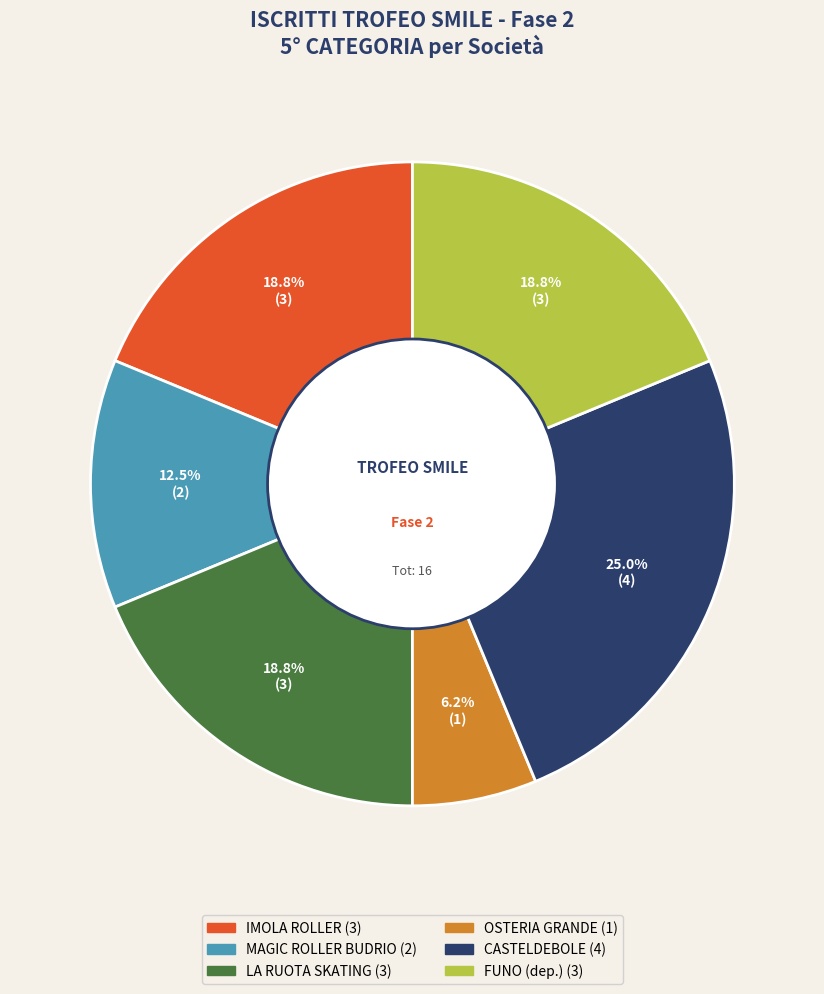

Is there any slice that represents more than half of the pie?

No